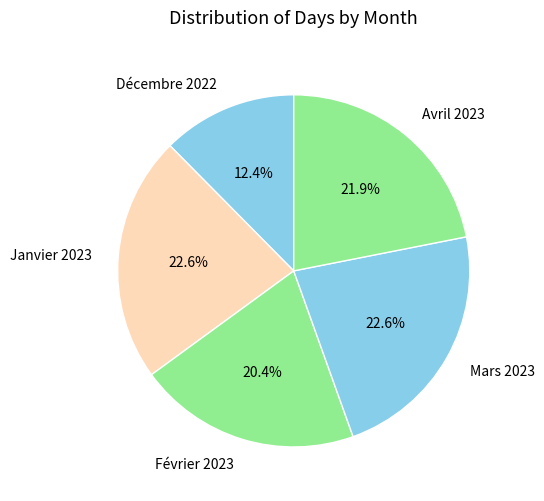

What percentage do Février 2023 and Décembre 2022 together represent?

32.8%